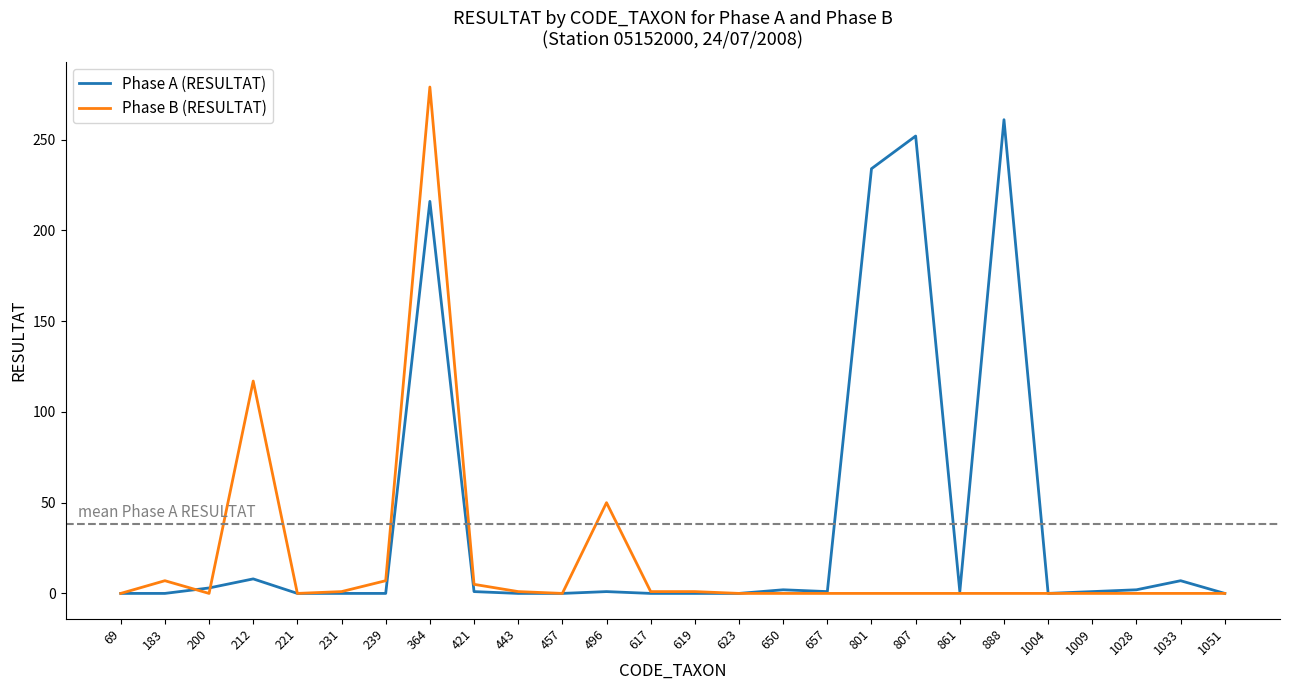

Which series has the widest spread of values?

Phase B (RESULTAT)